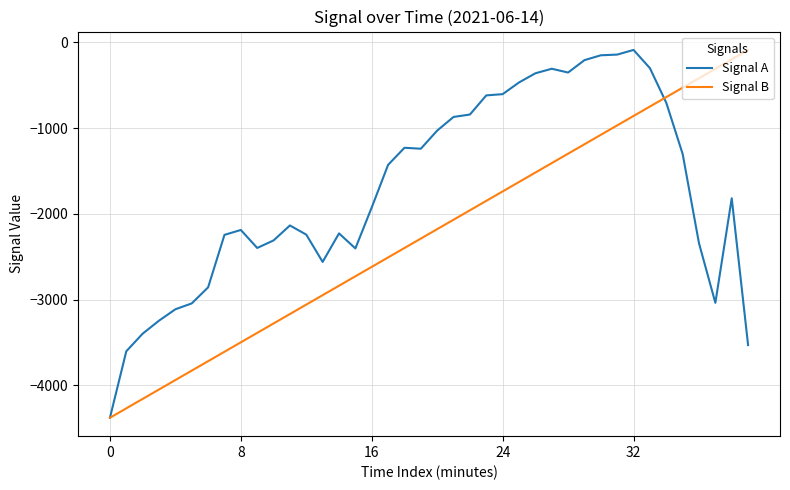

True or false: Signal A and Signal B cross at least once.

True